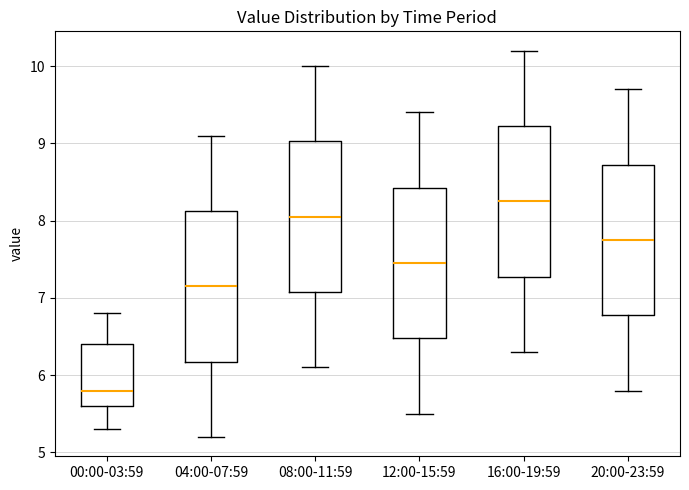

Reading left to right, transcribe this box plot: for each box, give where its median line is, the range the box spans, and where its two whiskers end, as read against the y-axis. The values are not printed on the chart, so give them approximately, as read against the axis.

00:00-03:59: median 5.8, box 5.6 to 6.4, whiskers 5.3 to 6.8
04:00-07:59: median 7.2, box 6.2 to 8.1, whiskers 5.2 to 9.1
08:00-11:59: median 8.1, box 7.1 to 9.0, whiskers 6.1 to 10.0
12:00-15:59: median 7.5, box 6.5 to 8.4, whiskers 5.5 to 9.4
16:00-19:59: median 8.3, box 7.3 to 9.2, whiskers 6.3 to 10.2
20:00-23:59: median 7.8, box 6.8 to 8.7, whiskers 5.8 to 9.7